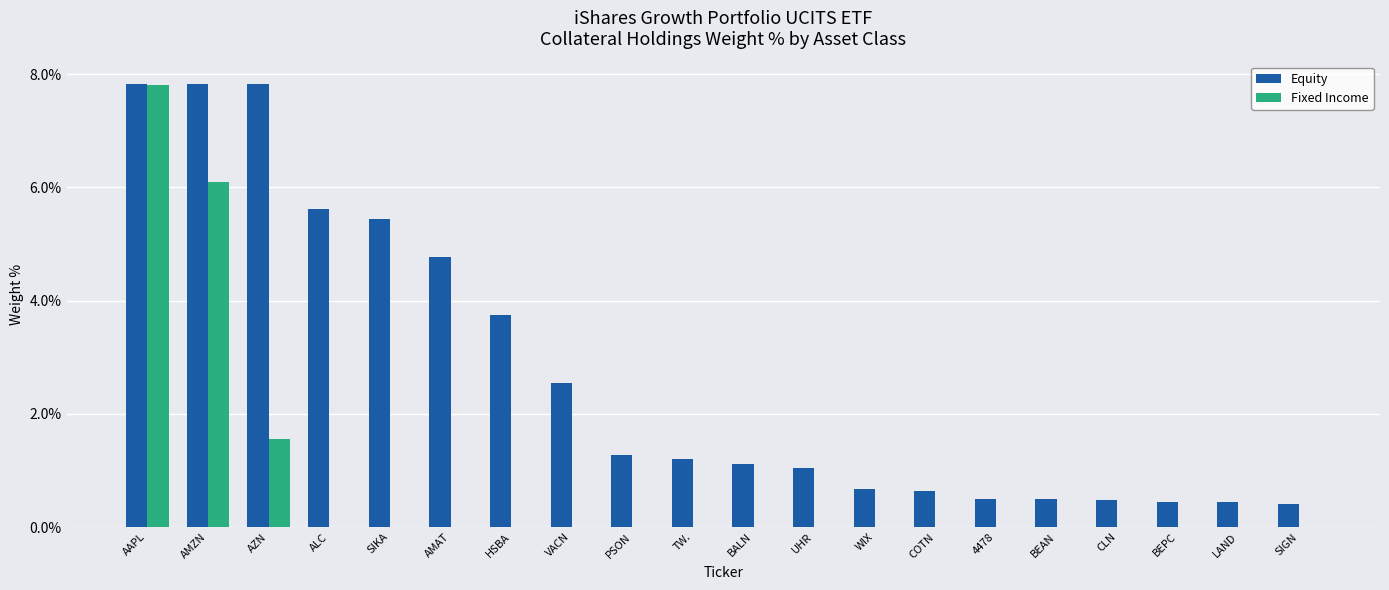

How many groups of bars are there?

20